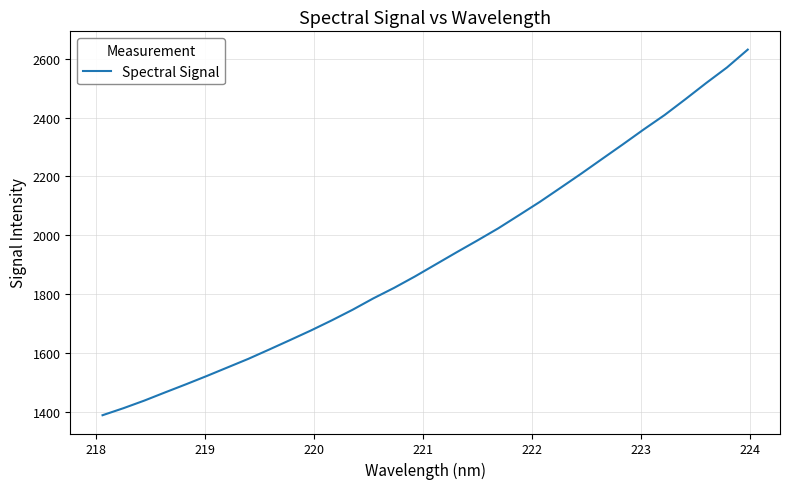

What is the maximum value shown in the chart?

2630.8